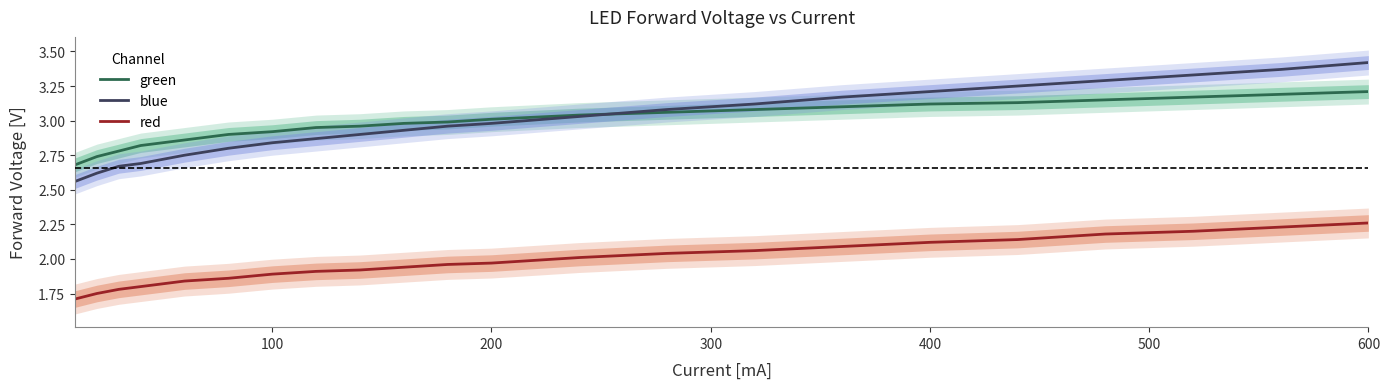

Which series has the largest total across all categories?

green